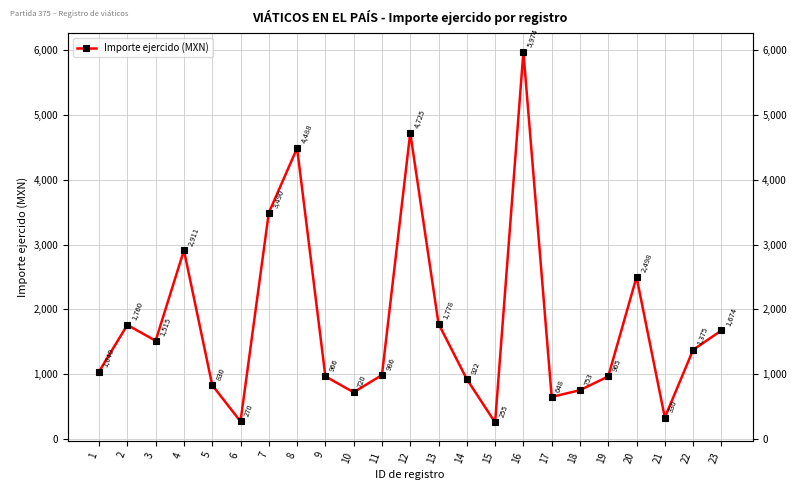

How many data points does each series have?

23